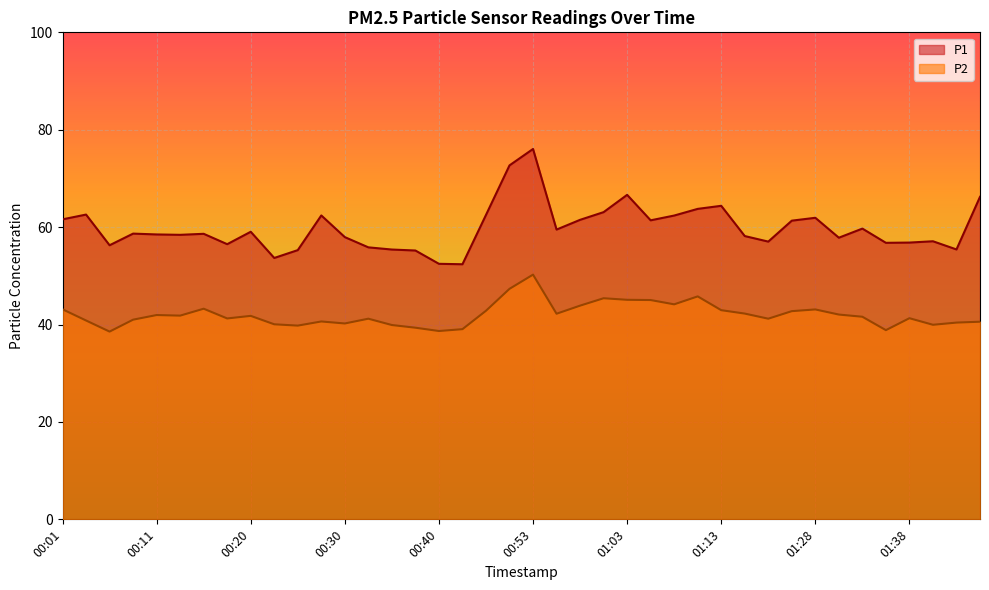

Reading left to right, transcribe all the data shown in this chart.

P1: 61.6	62.6	56.3	58.7	58.5	58.4	58.6	56.5	59.0	53.7	55.3	62.4	58.0	55.9	55.4	55.2	52.5	52.4	62.5	72.7	76.0	59.5	61.5	63.1	66.6	61.4	62.4	63.8	64.4	58.2	57.0	61.3	61.9	57.8	59.7	56.8	56.8	57.1	55.4	66.2
P2: 43.1	40.8	38.5	41.0	42.0	41.8	43.2	41.2	41.8	40.0	39.8	40.6	40.2	41.2	39.9	39.4	38.7	39.0	42.8	47.3	50.2	42.2	43.9	45.4	45.1	45.0	44.1	45.8	43.0	42.2	41.2	42.8	43.1	42.0	41.6	38.9	41.3	40.0	40.4	40.6